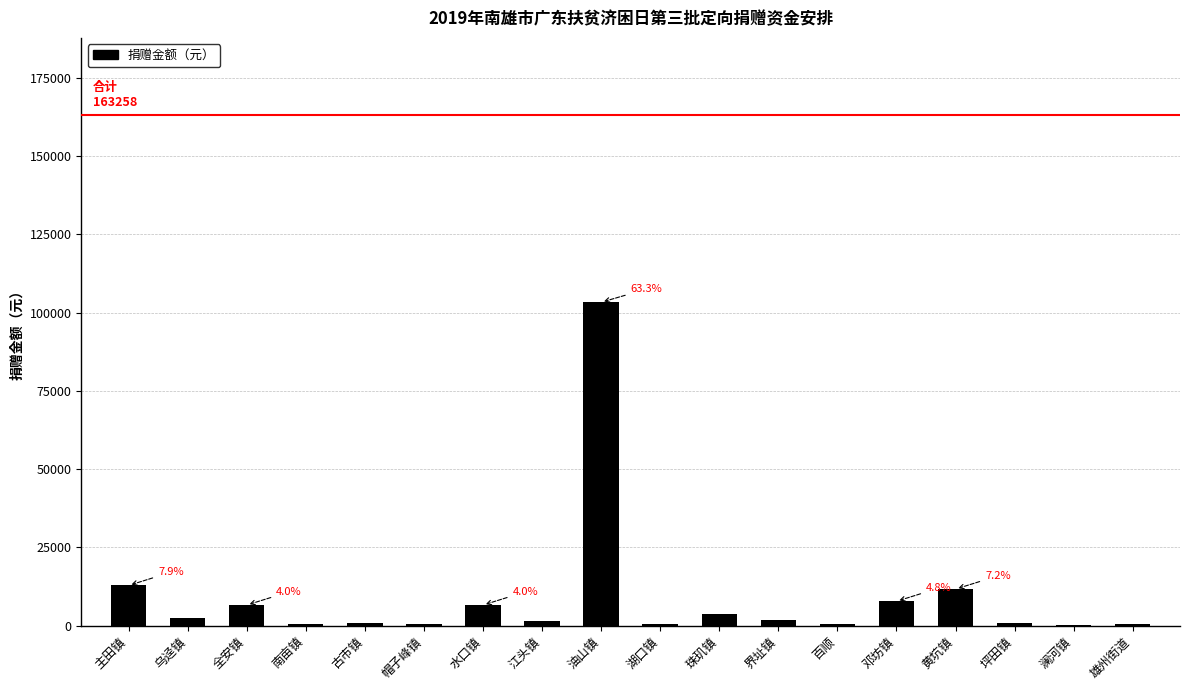

What is the greatest value displayed?

103300